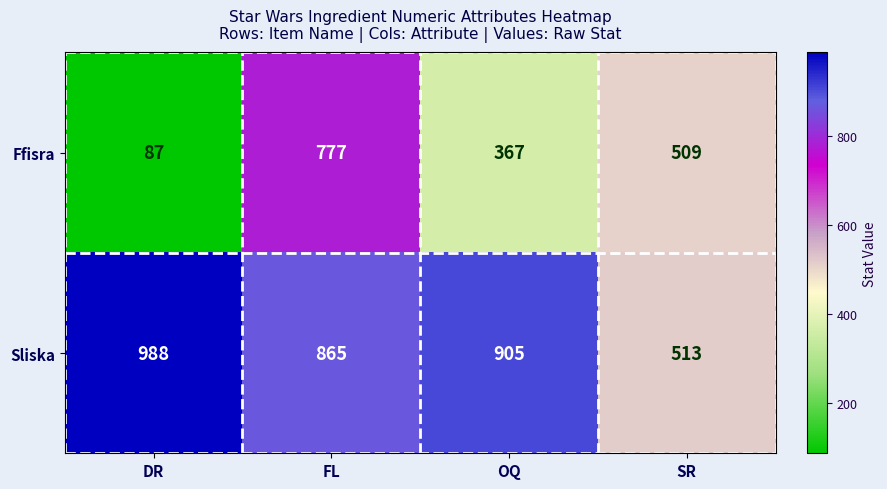

List the series in order of their peak value, highest first.

Sliska, Ffisra